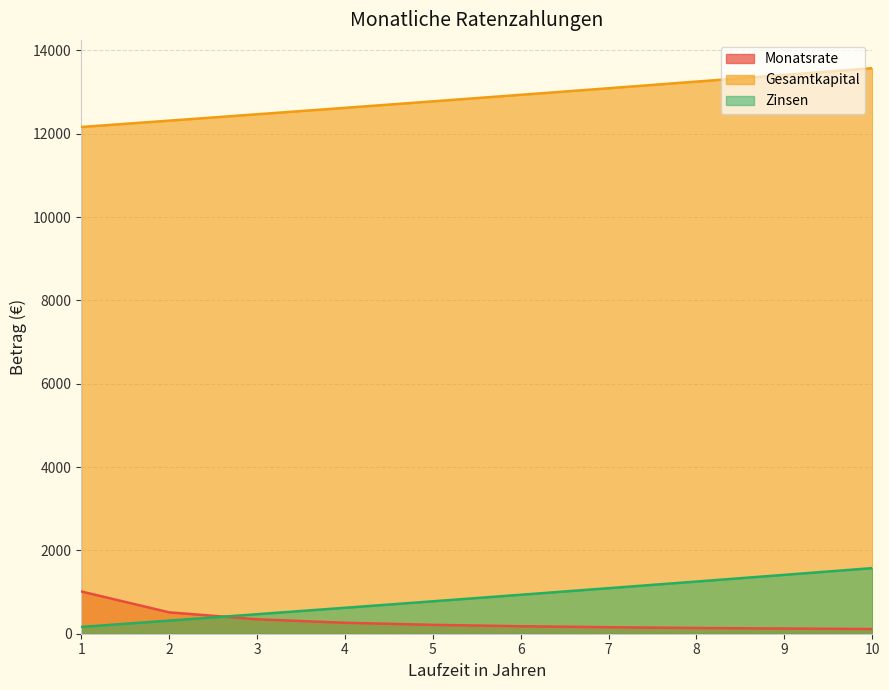

True or false: Zinsen has a value of 1221.6 at 6.

False